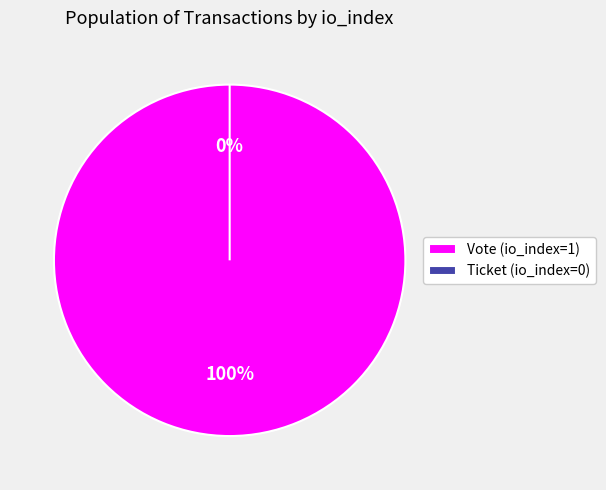

Rank the categories by value from highest to lowest.

Vote (io_index=1), Ticket (io_index=0)